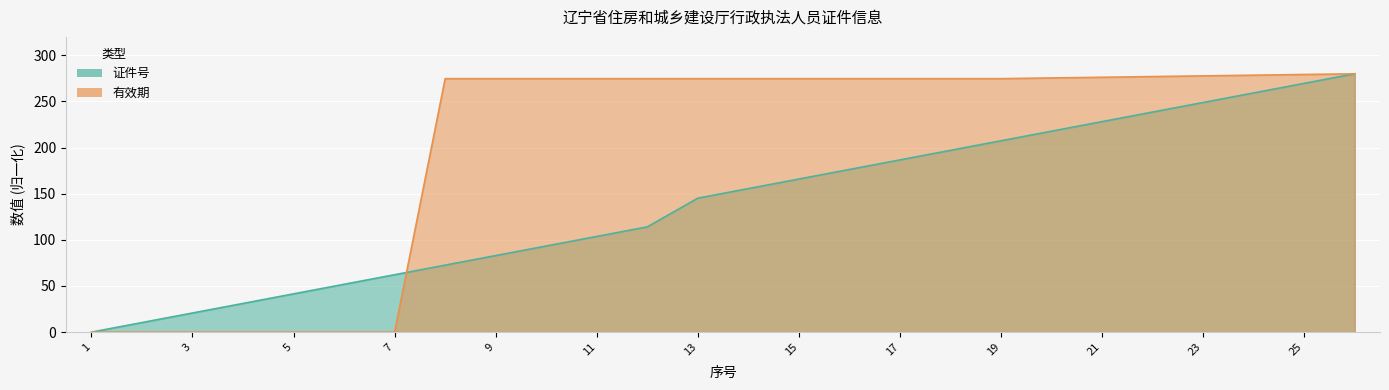

Which series has the largest total across all categories?

有效期